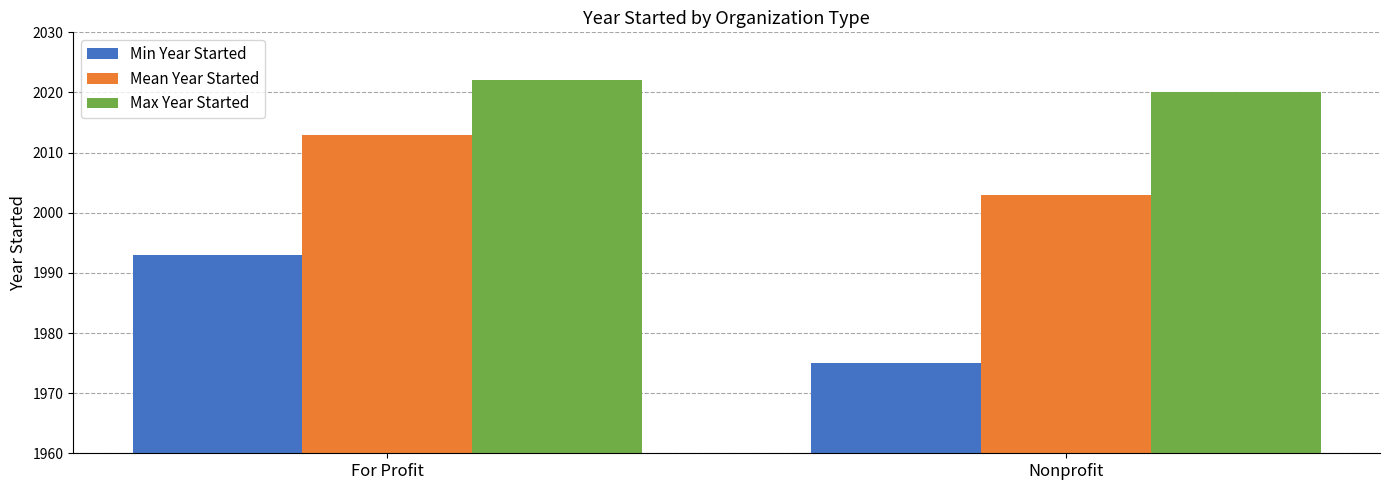

Count the Min Year Started values in the range 1975 to 1993.

2